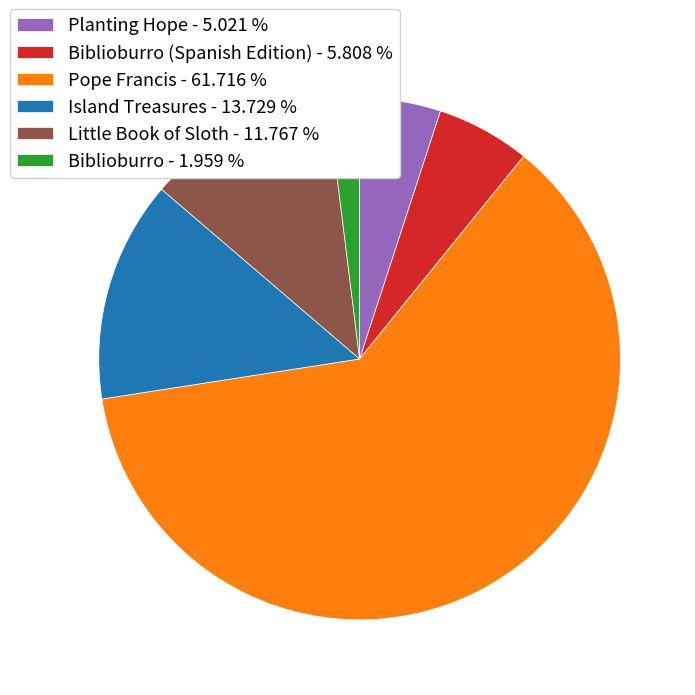

How many slices are in this pie chart?

6